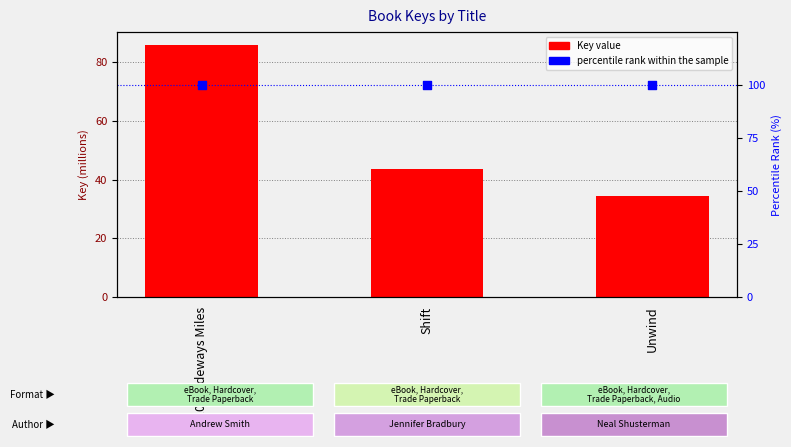

What is the total value across all series at Unwind?

134.3